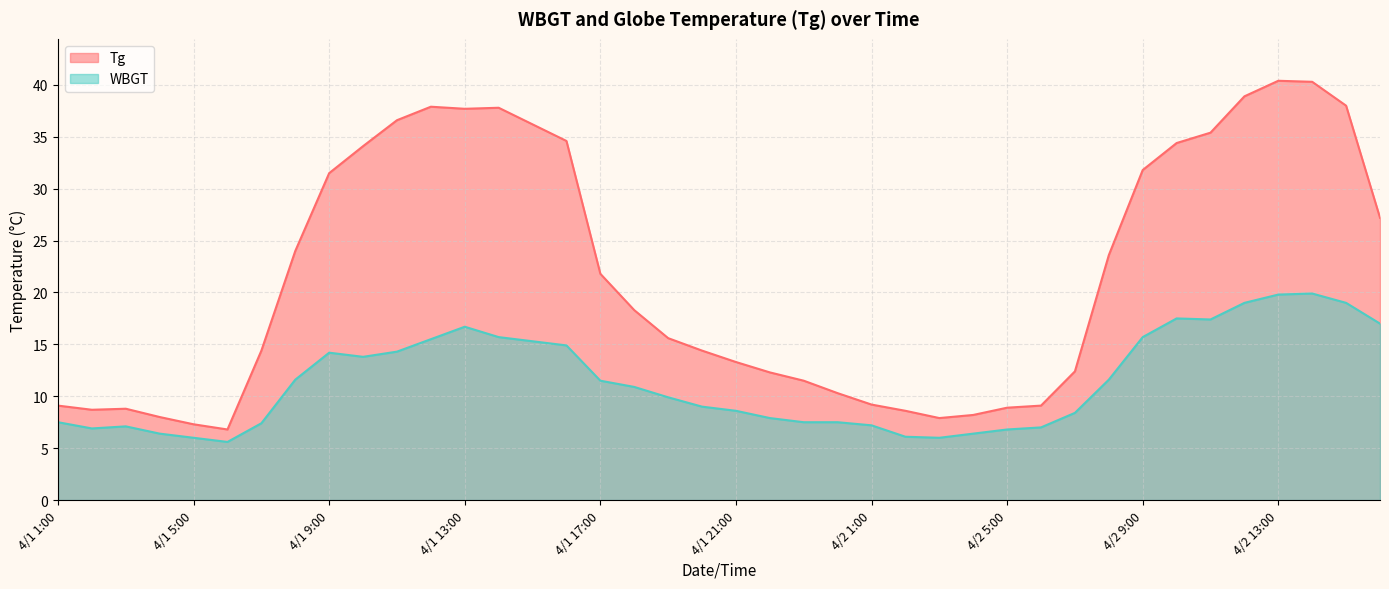

In WBGT, how many points are higher than both neighbors (excluding endpoints)?

5